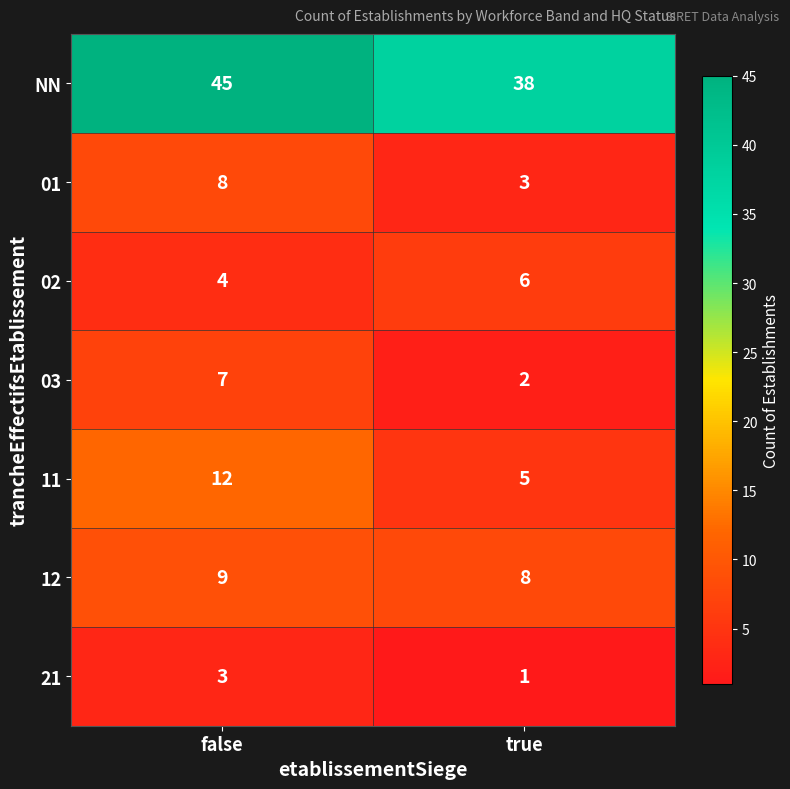

The 01 series shows 5 at false. True or false?

False